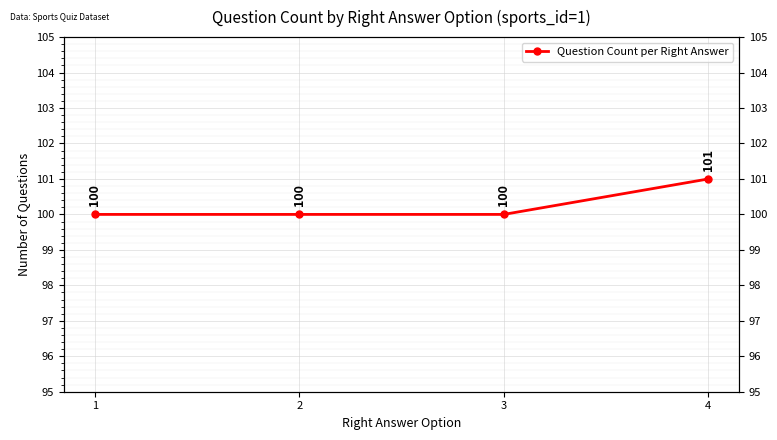

Is it true that the value at 4 is 101?

True